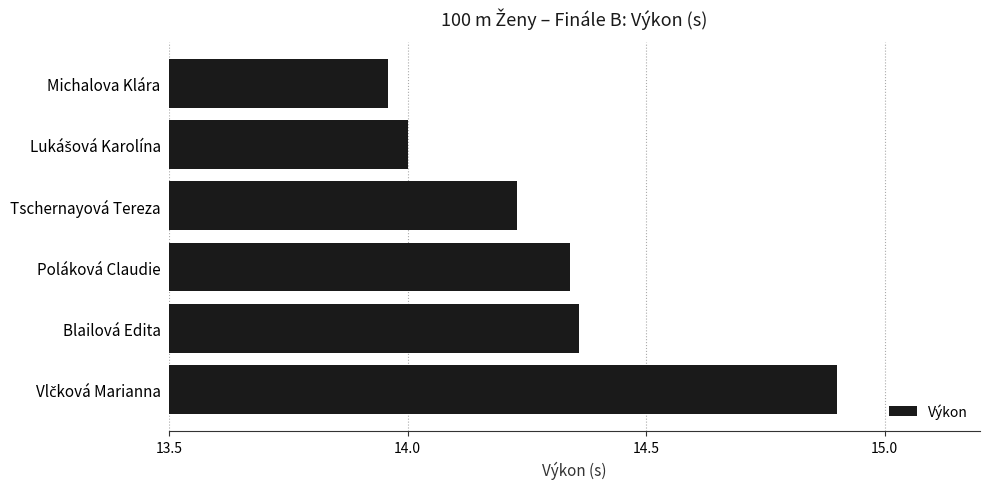

What is the greatest value displayed?

14.9